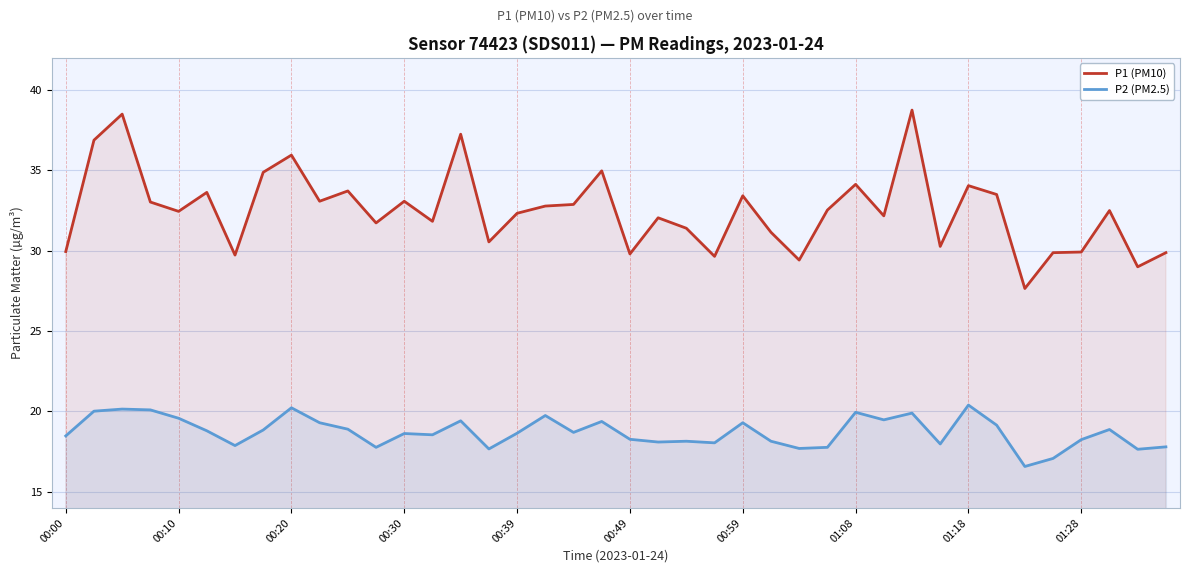

What are all the series names shown in the legend?

P1 (PM10), P2 (PM2.5)